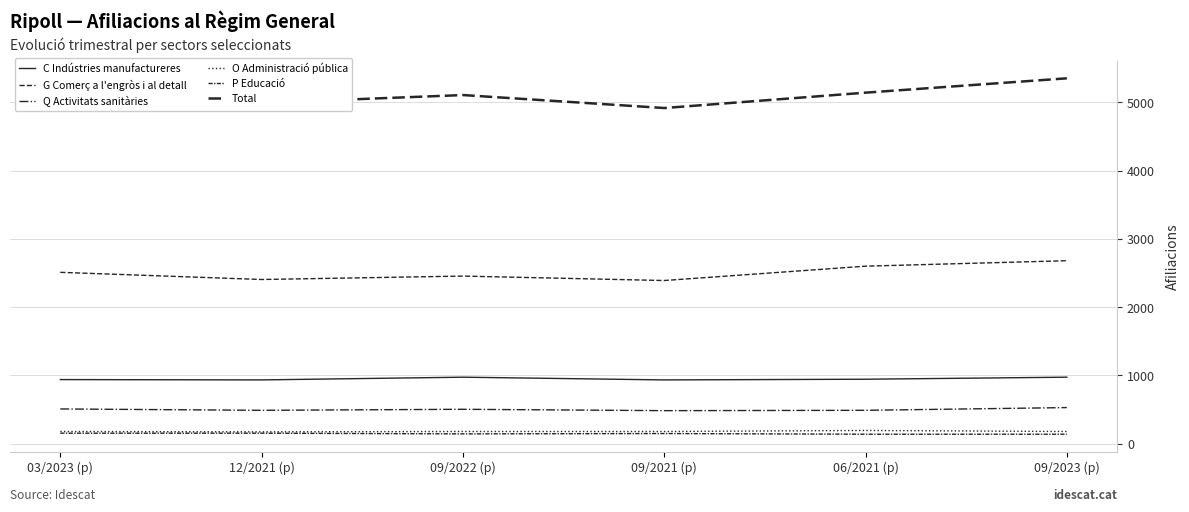

What position from the right is 06/2021 (p)?

2